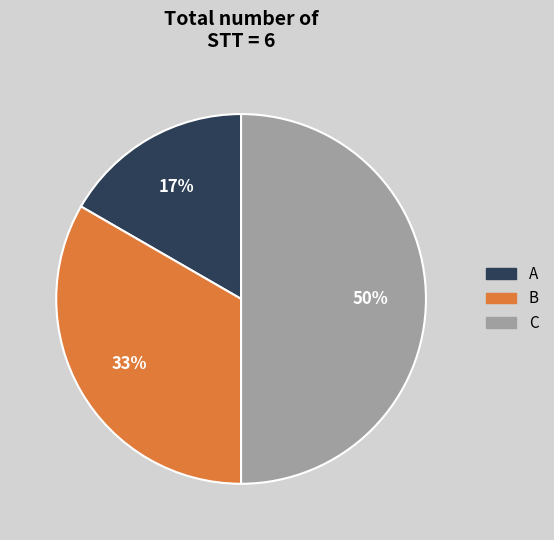

Which has a higher value, B or A?

B